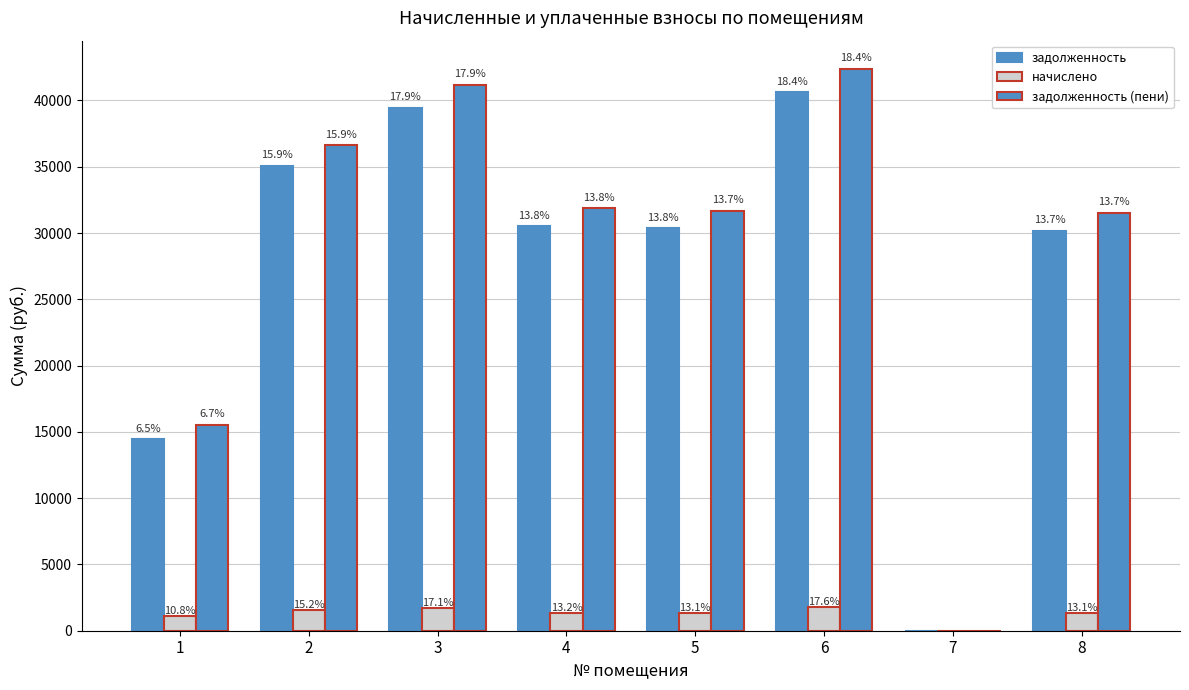

Which category has the highest value across all series?

6